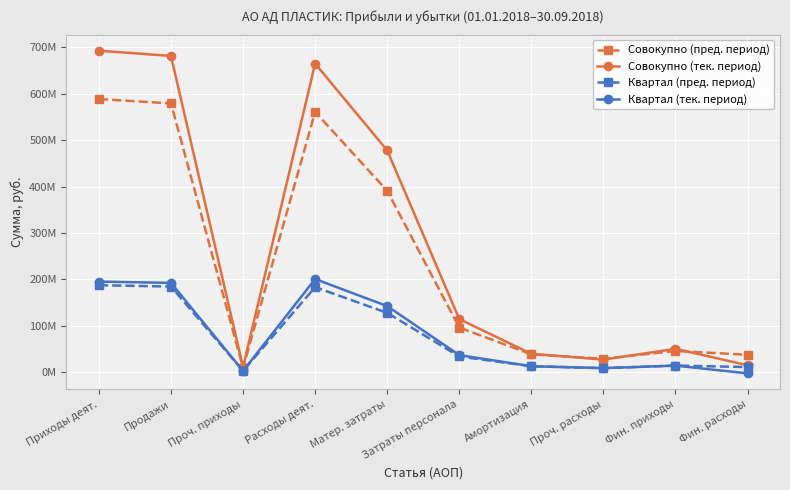

List the series in order of their peak value, highest first.

Совокупно (тек. период), Совокупно (пред. период), Квартал (тек. период), Квартал (пред. период)